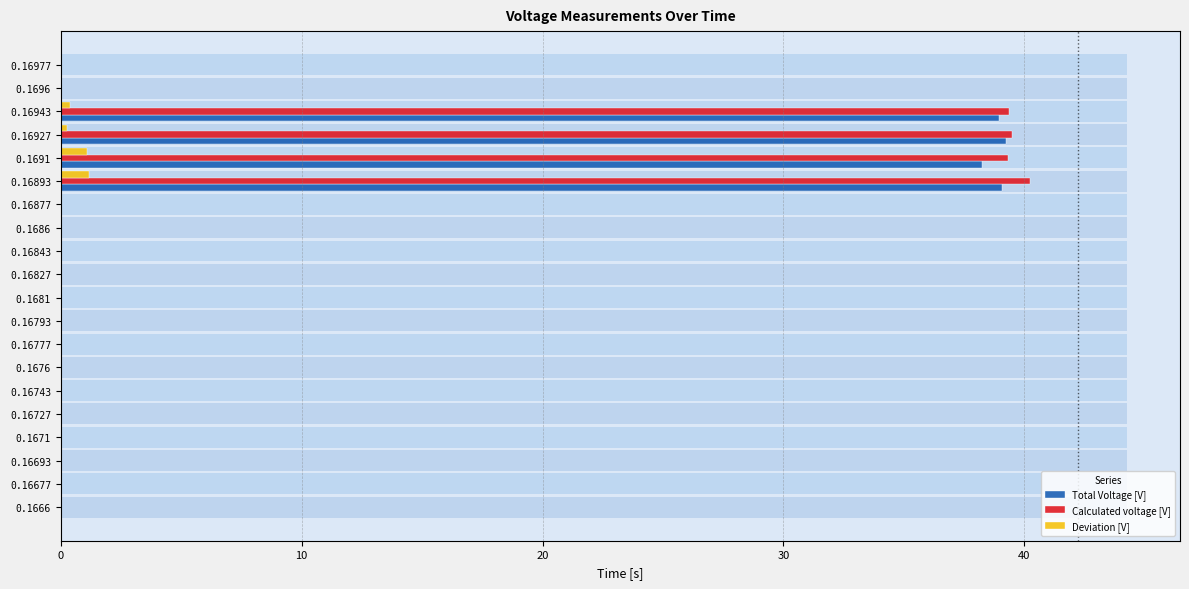

How many groups of bars are there?

20